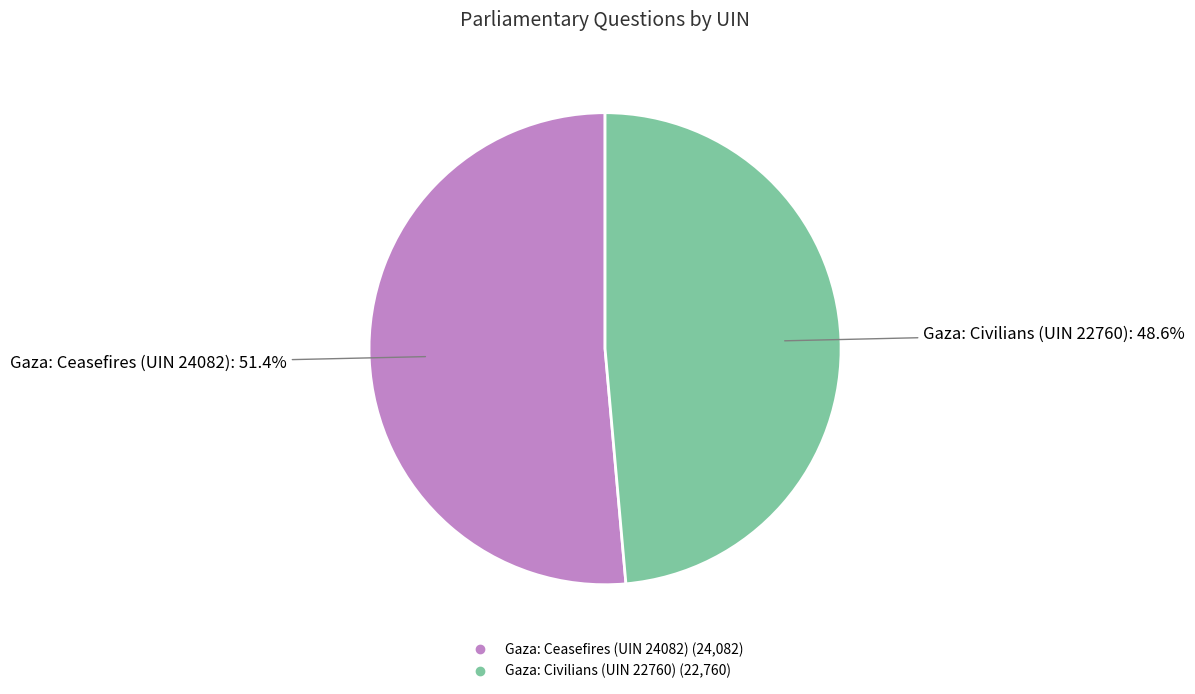

True or false: Gaza: Ceasefires (UIN 24082) accounts for 38% of the total.

False